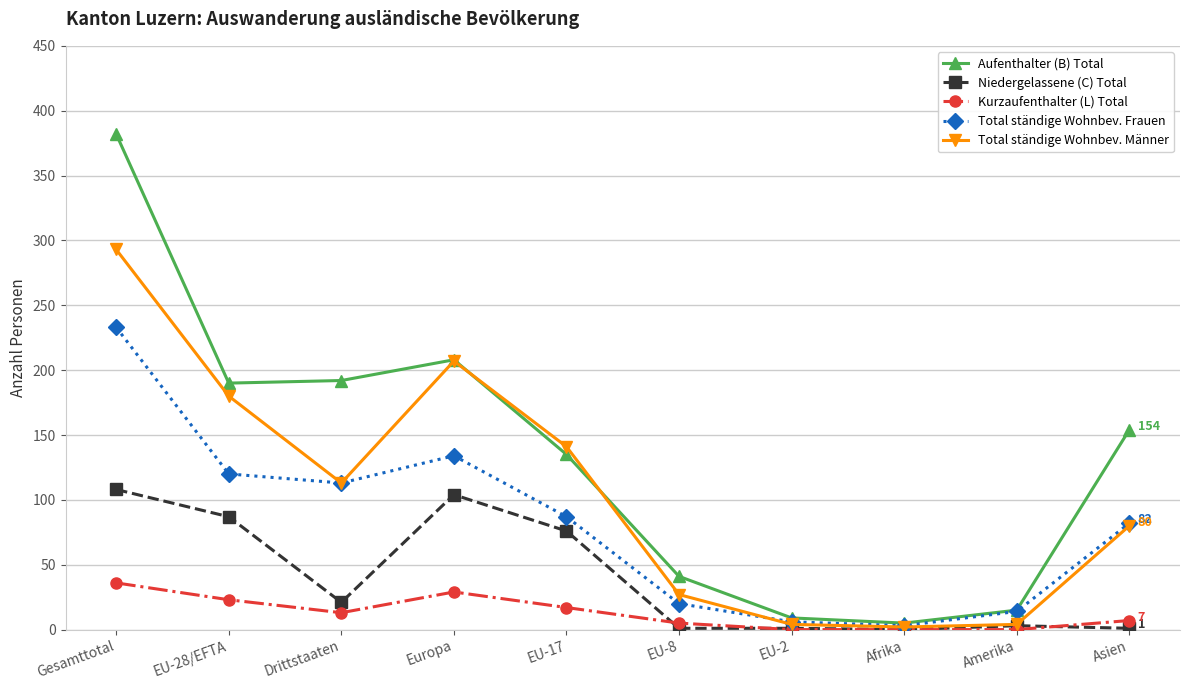

True or false: Aufenthalter (B) Total and Kurzaufenthalter (L) Total cross at least once.

False